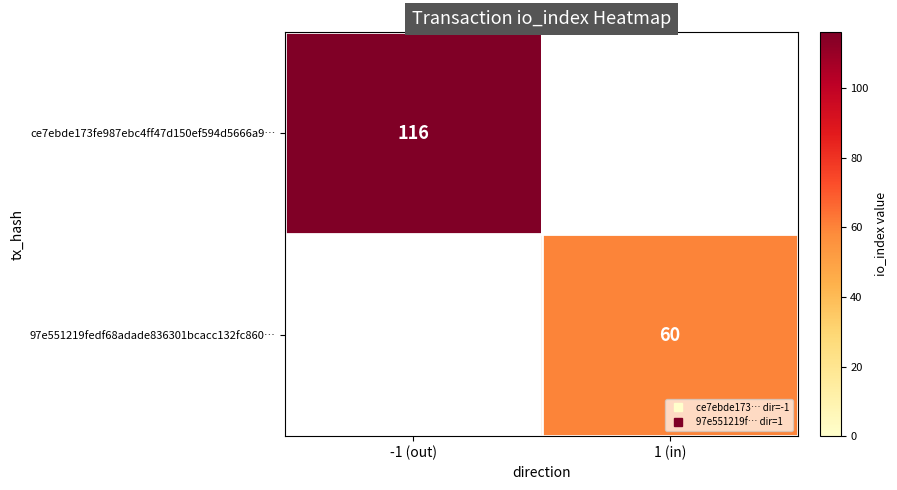

What is the maximum value shown in the chart?

116.0